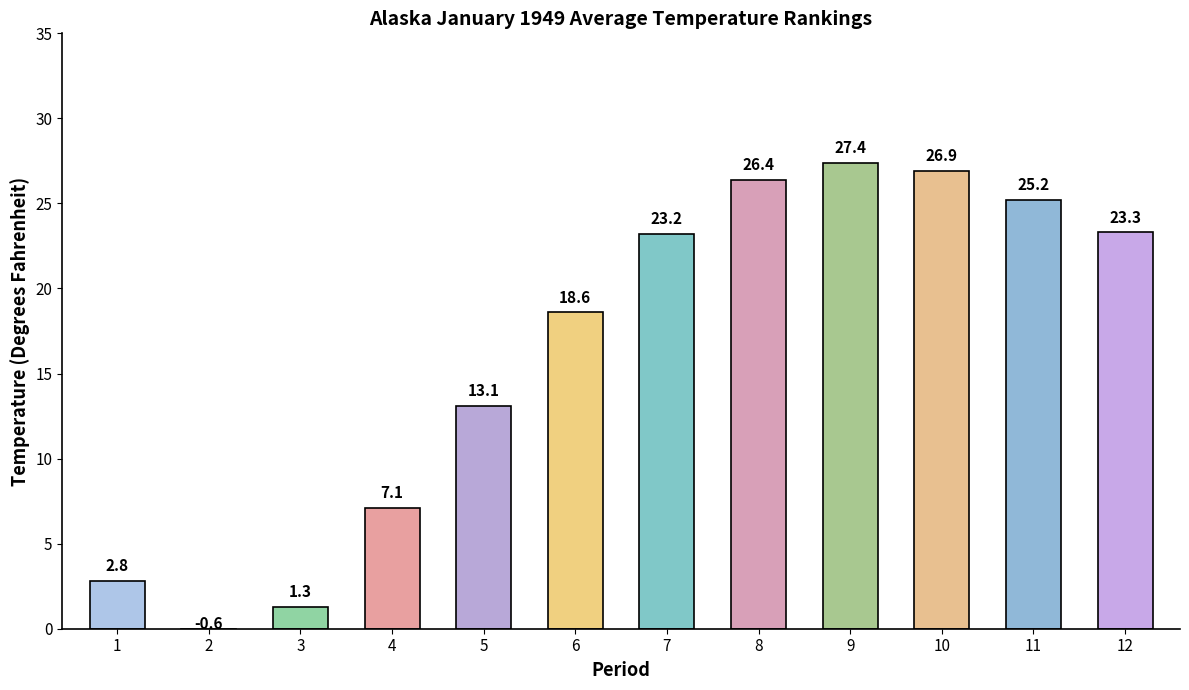

How many values are below zero?

1